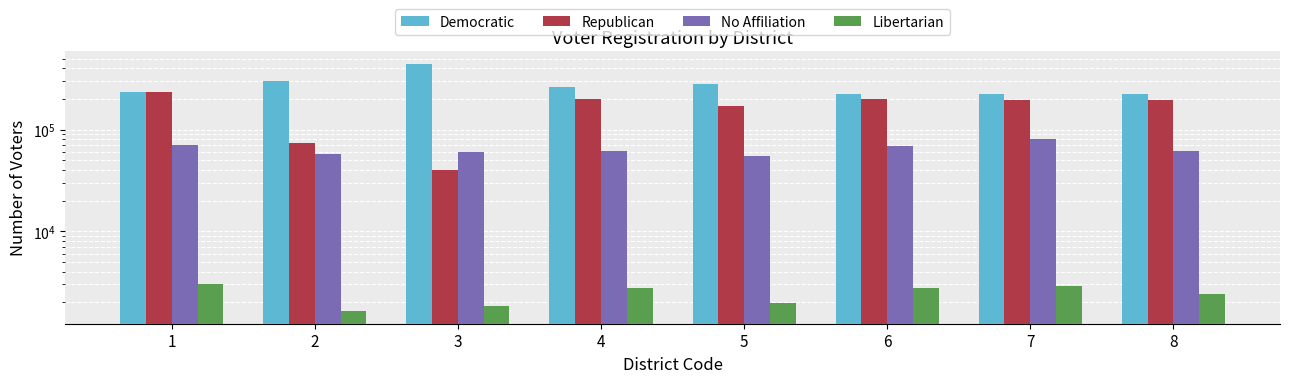

Which category has the lowest value across all series?

2